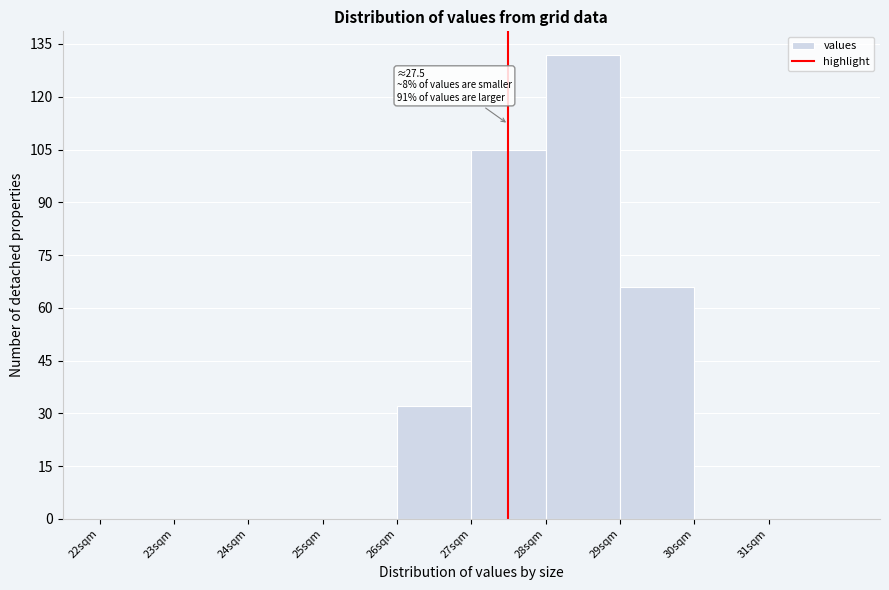

Over which range of the x-axis is the bar tallest?

28 to 29